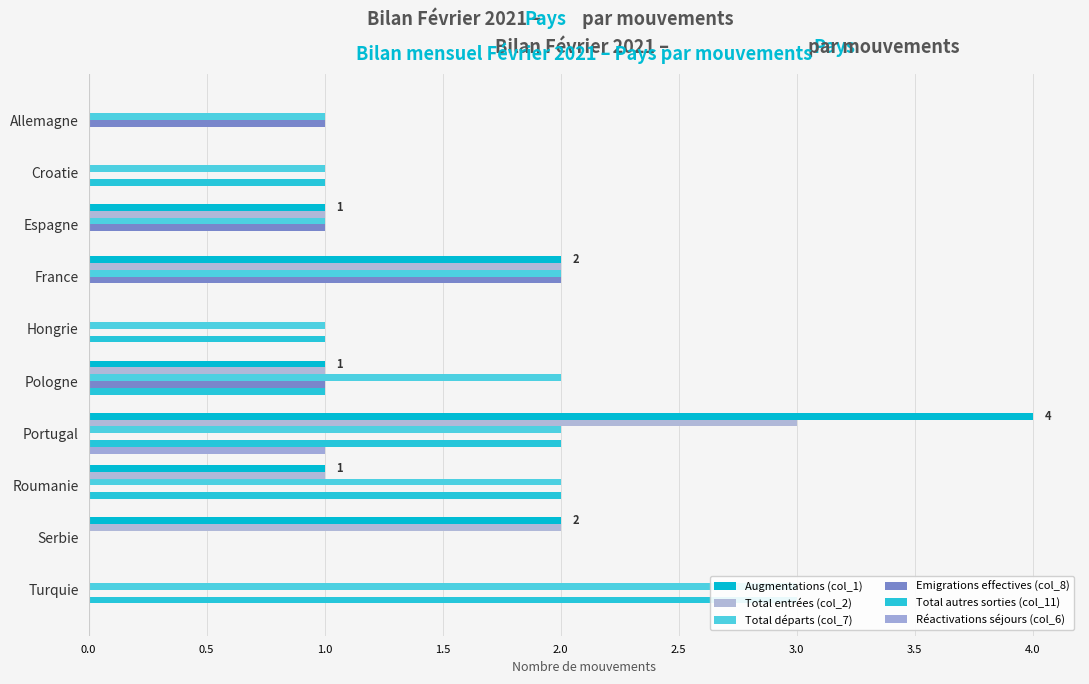

What is the sum of all Emigrations effectives (col_8) values?

5